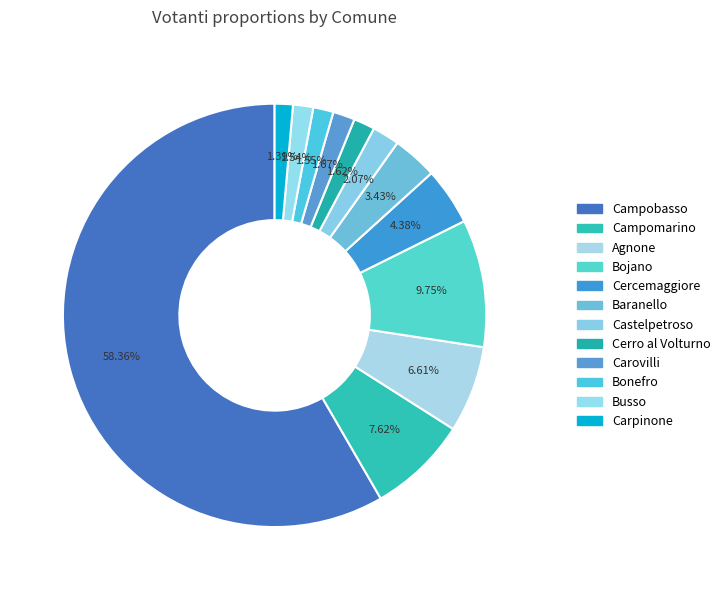

What percentage is the Busso slice, to the nearest percent?

2%